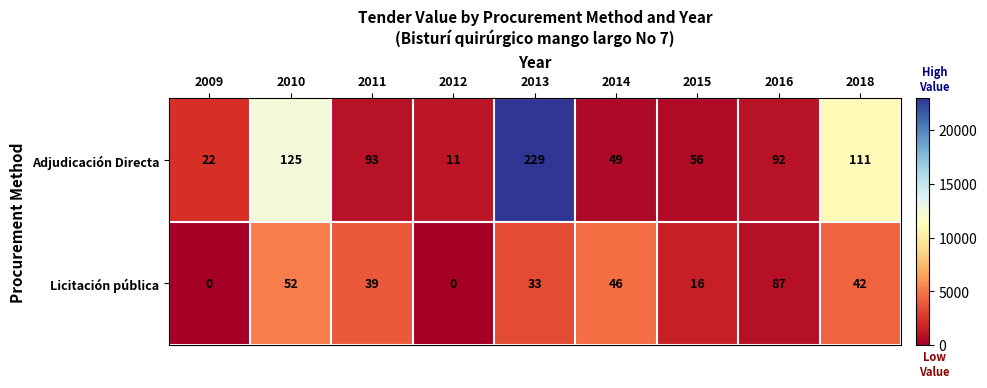

Which series changed the most between 2015 and 2016?

Licitación pública